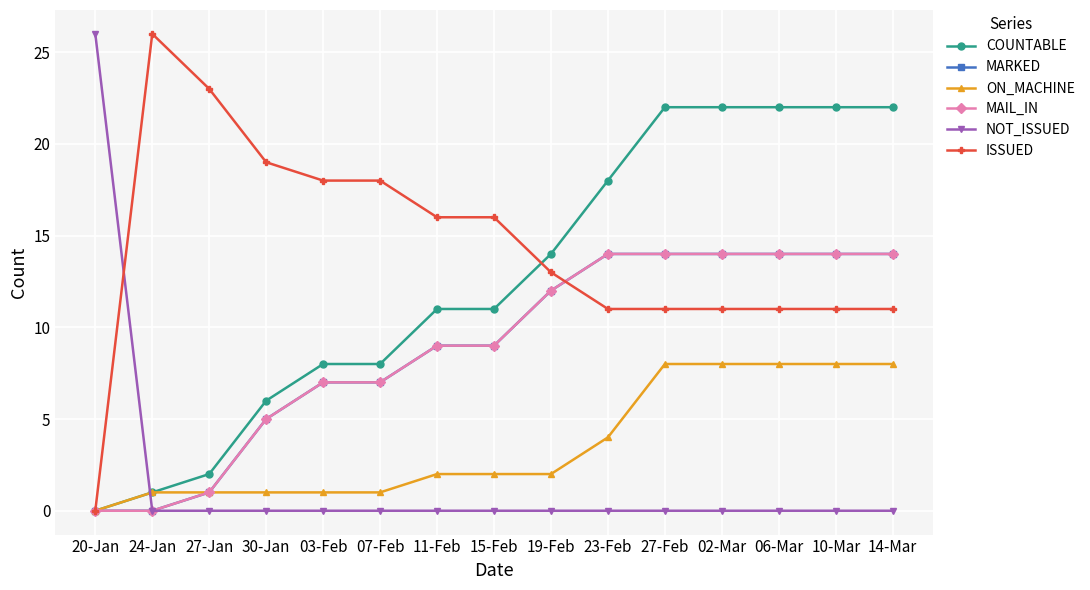

At which label is ON_MACHINE closest to 4?

23-Feb